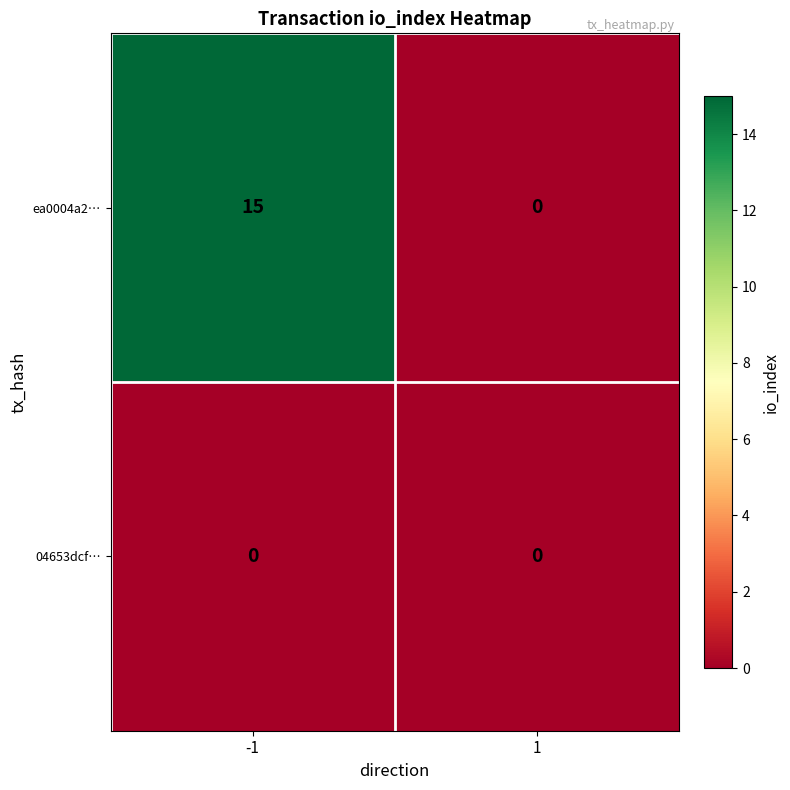

How many distinct data groups are displayed?

2